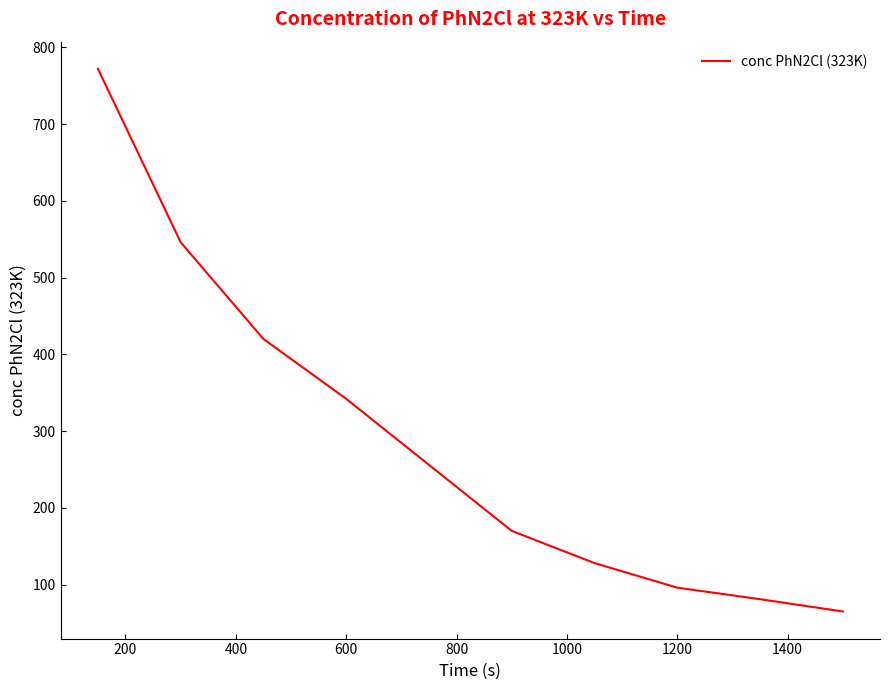

What is the greatest value displayed?

772